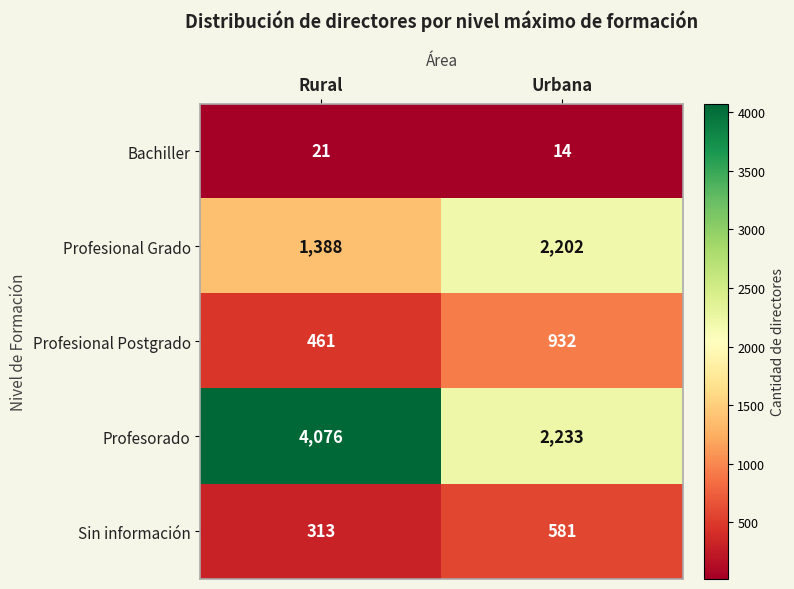

What is the spread (max minus min) of values at Rural?

4055